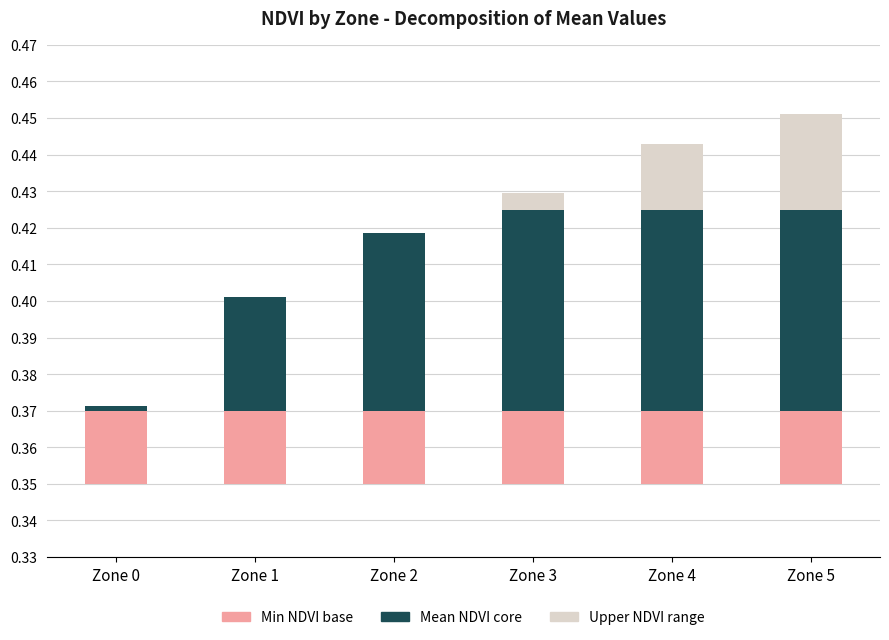

At how many categories does at least one series exceed 0?

6